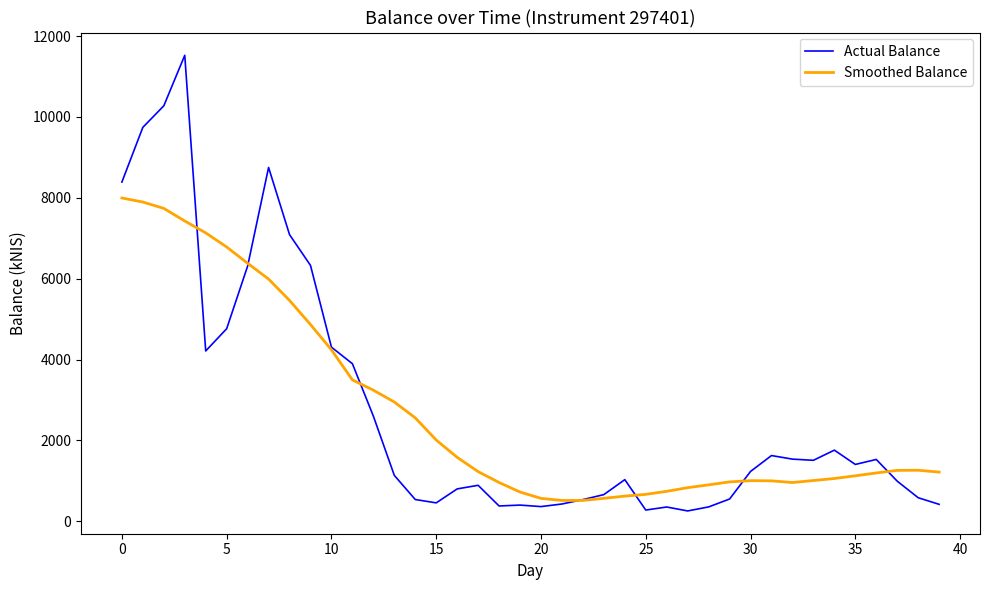

List the series in order of their peak value, highest first.

Actual Balance, Smoothed Balance